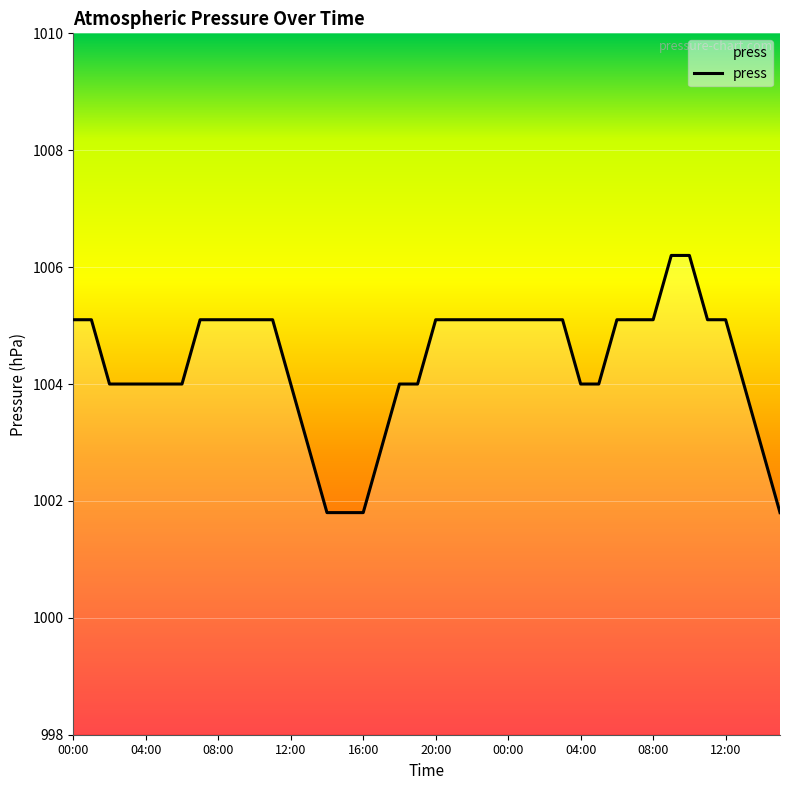

What is the greatest value displayed?

1006.2